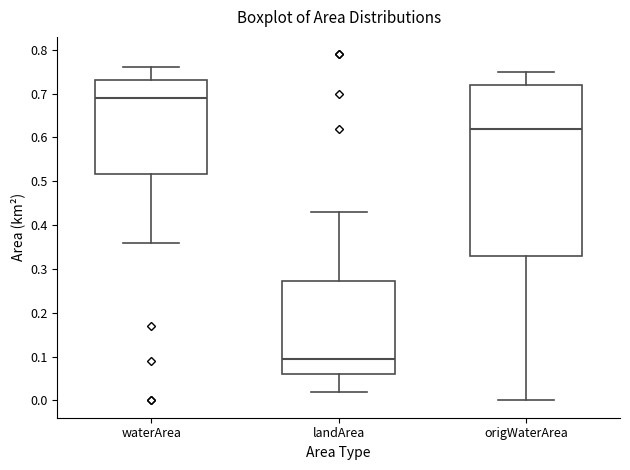

Where does the median line of the box for landArea sit on the y-axis? The values are not printed on the chart, so give them approximately, as read against the axis.

0.10